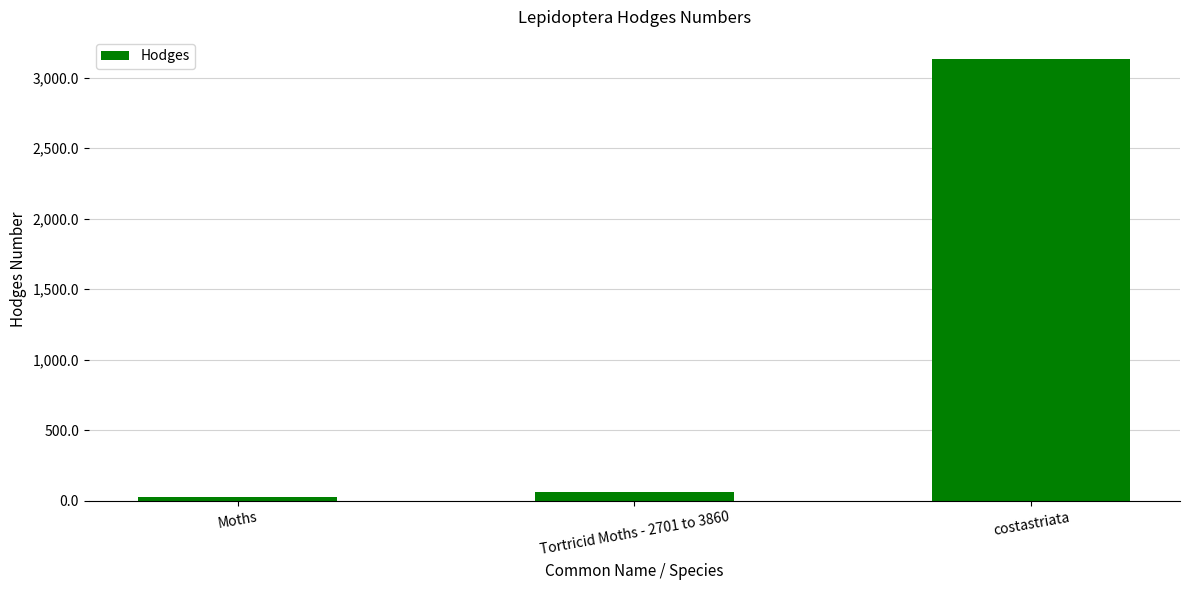

How many categories are shown in the chart?

3